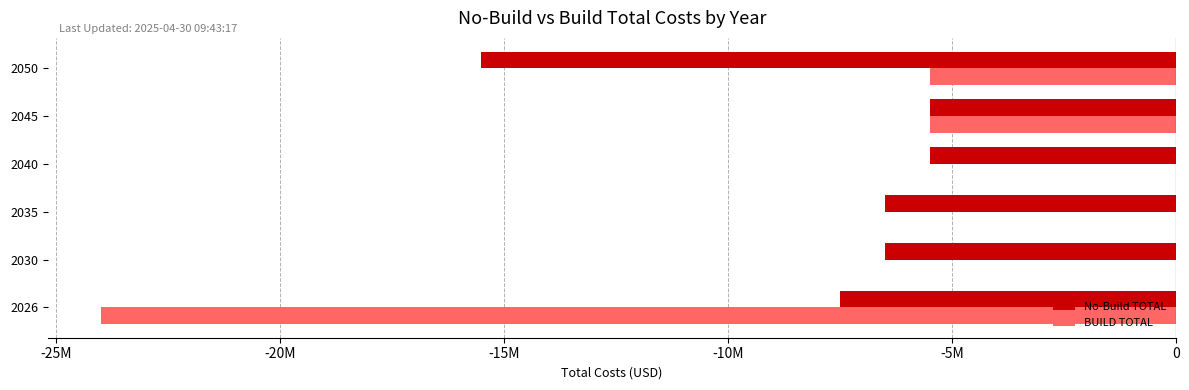

Which series has the largest total across all categories?

BUILD TOTAL